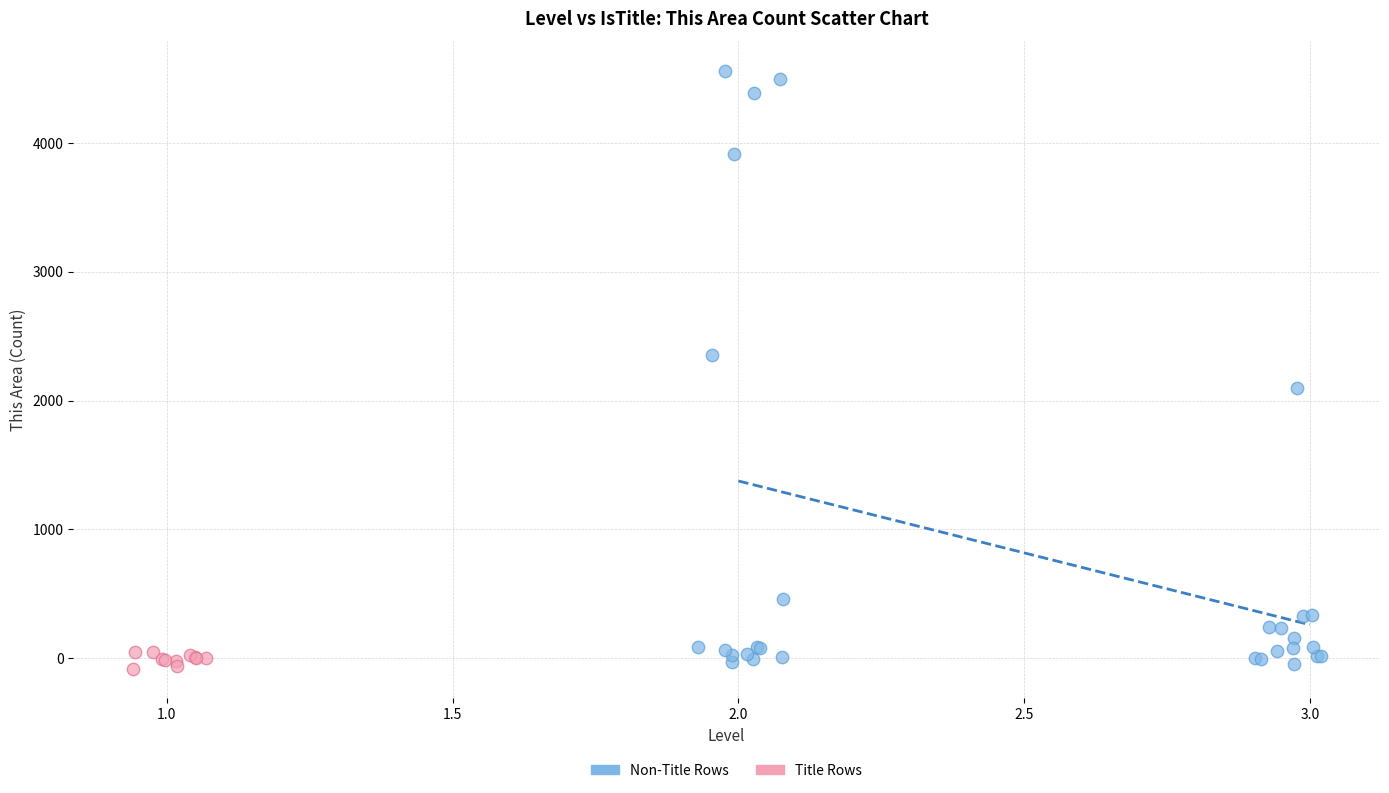

Which series has the widest spread of Y values?

Non-Title Rows